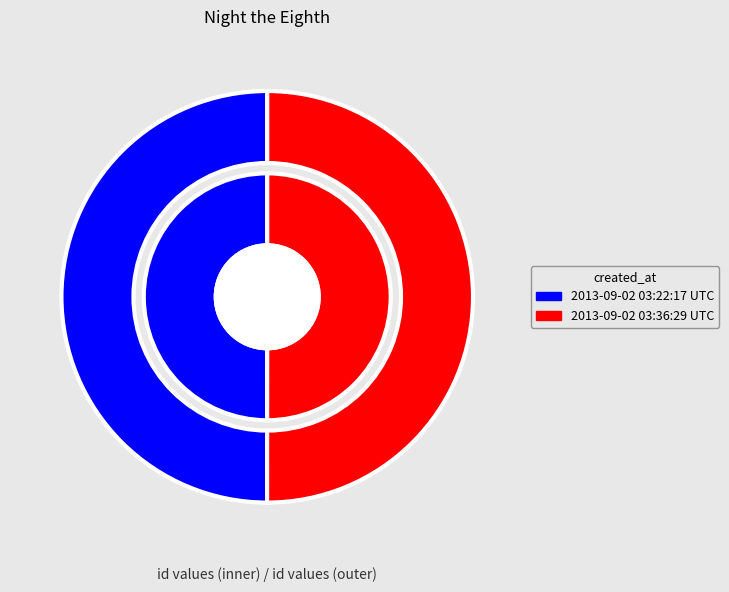

Does 2013-09-02 03:36:29 UTC represent more than half of the total?

Yes